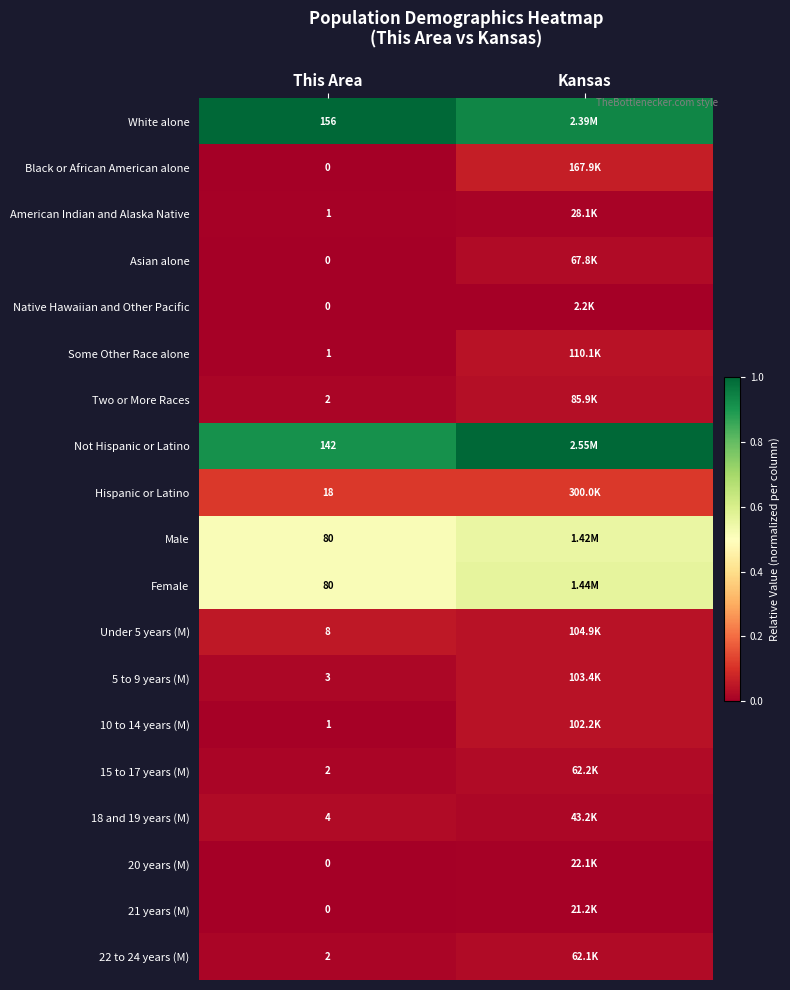

Between This Area and Kansas, which series saw the biggest shift?

Not Hispanic or Latino